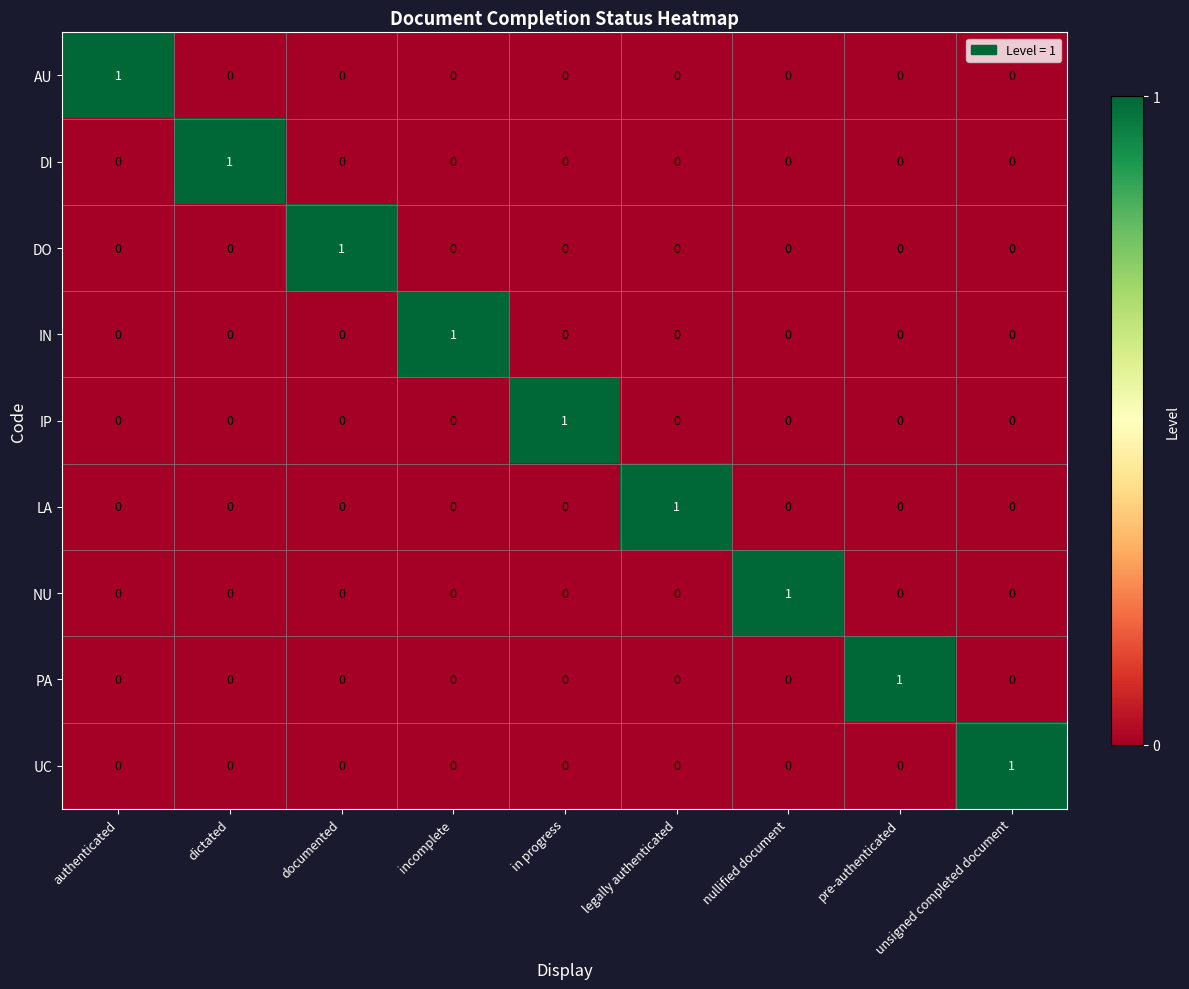

Is the value of NU at dictated greater than the value of DO at documented?

No